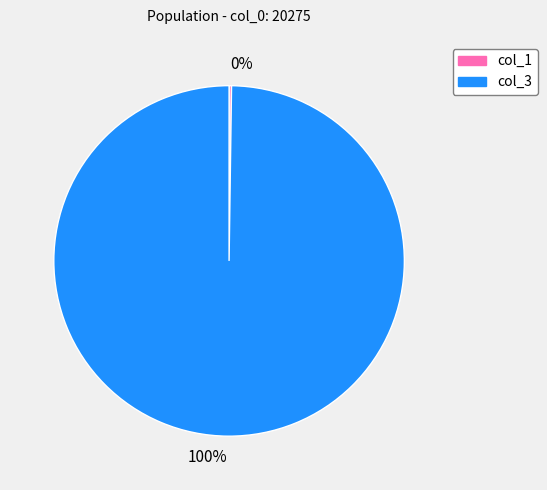

What is the smallest slice in the pie chart?

col_1 (8)